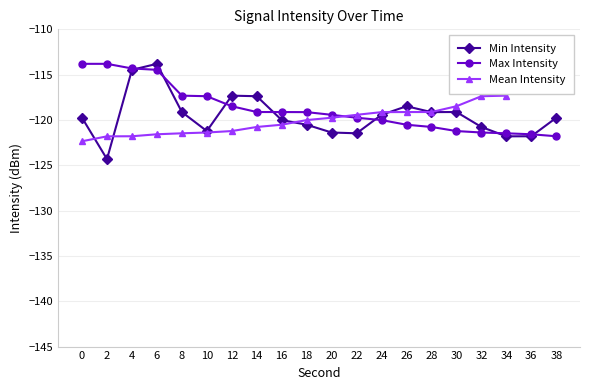

Which series has the largest range (max minus min)?

Min Intensity